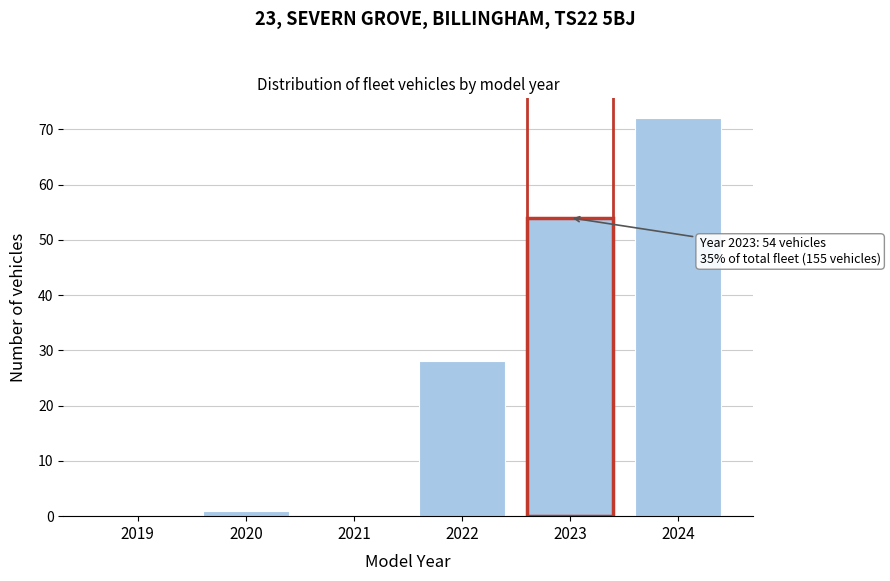

Reading left to right, list all the values displayed in this chart.

2019=0	2020=1	2021=0	2022=28	2023=54	2024=72